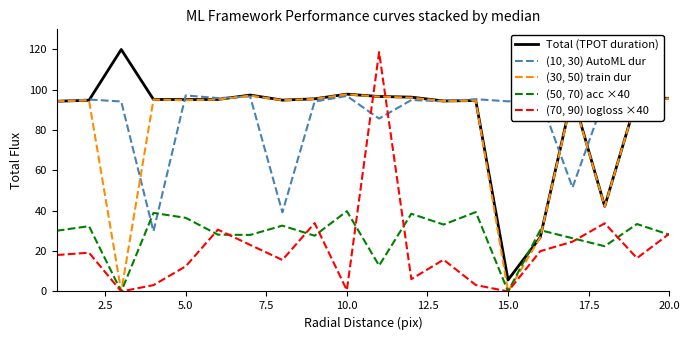

What is the difference between the maximum and minimum values in the (70, 90) logloss ×40 series?

118.7